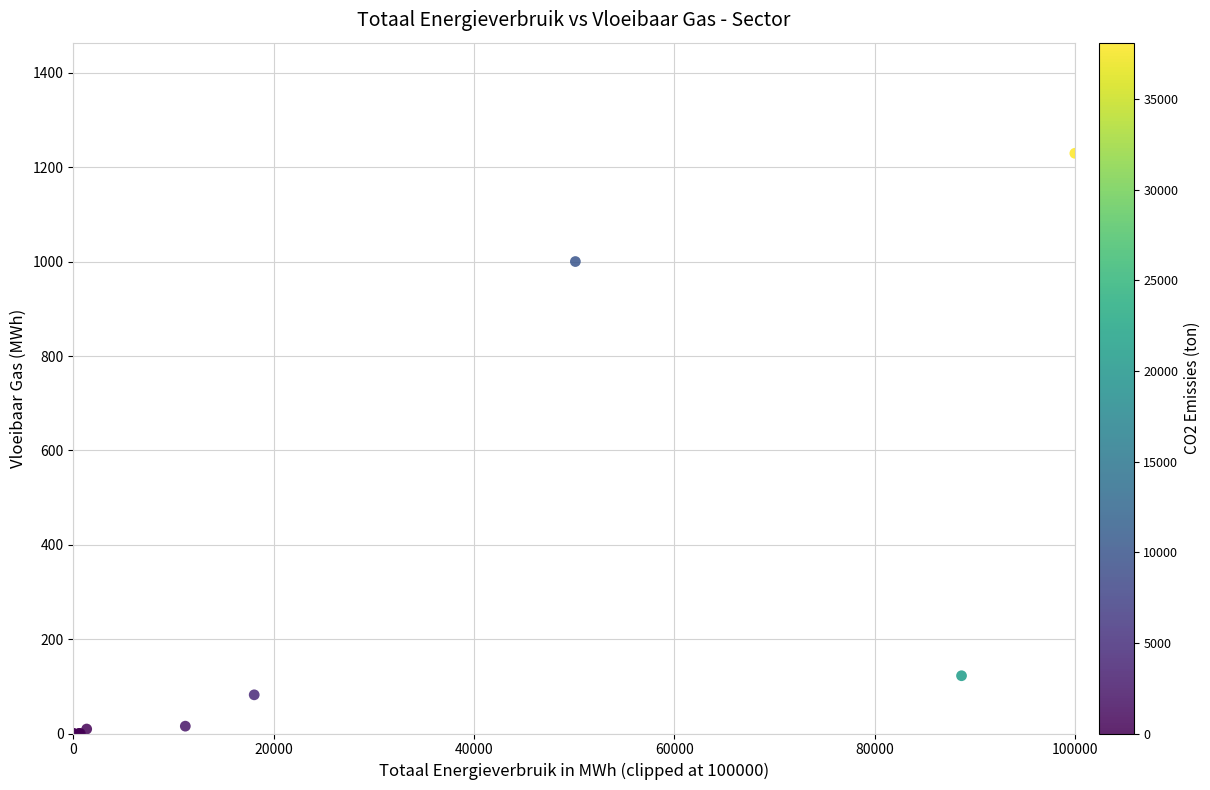

What Y value in the scatter plot is closest to 614?

1000.2